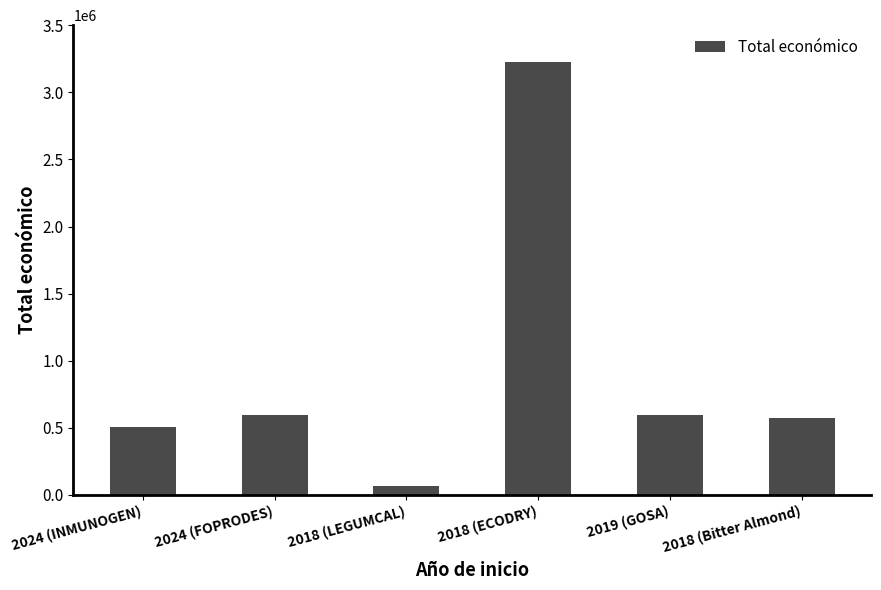

What value does the data have at 2024 (FOPRODES)?

599211